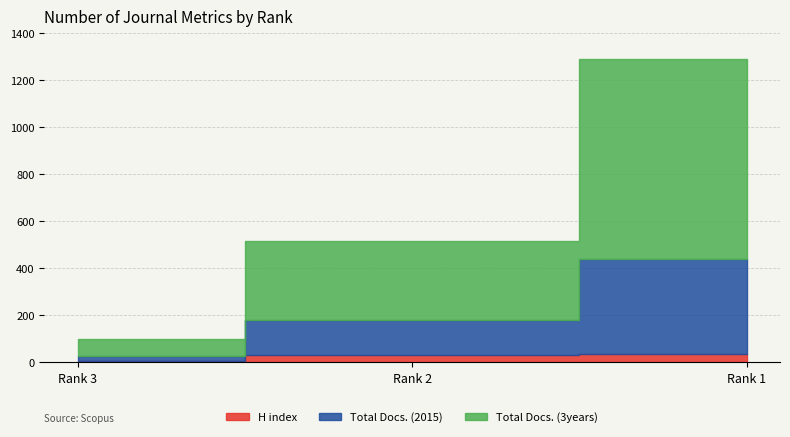

What is the difference between the maximum and minimum values in the H index series?

31